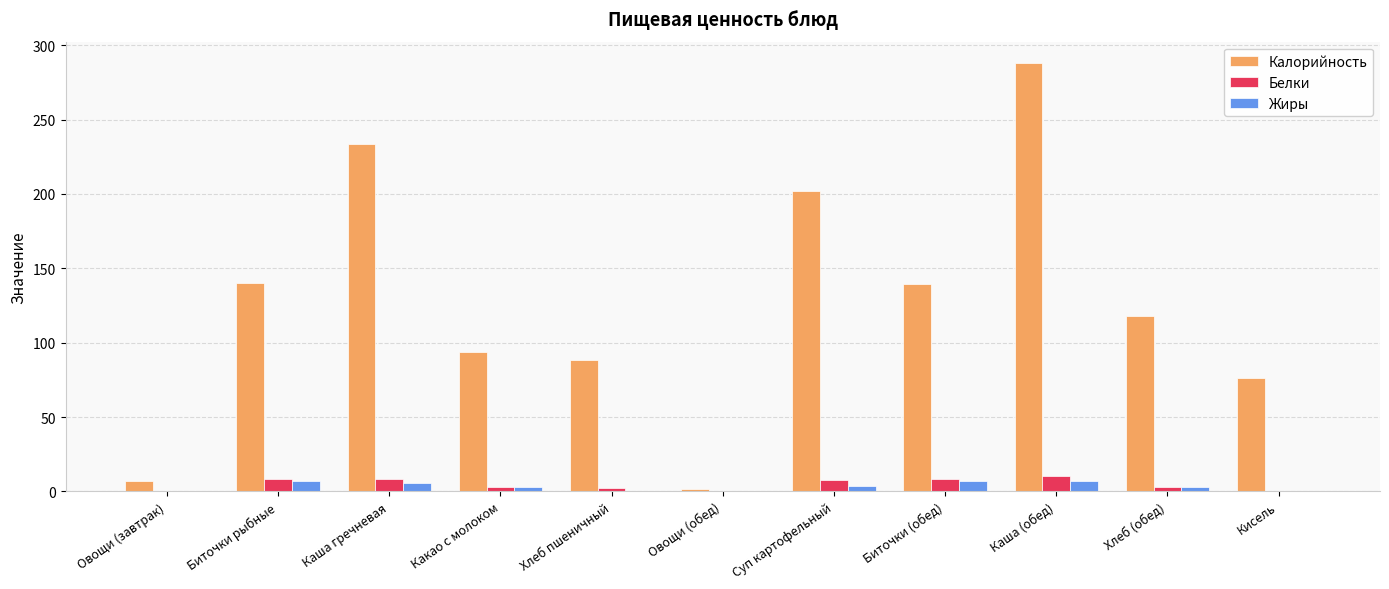

How many categories are shown in the chart?

11